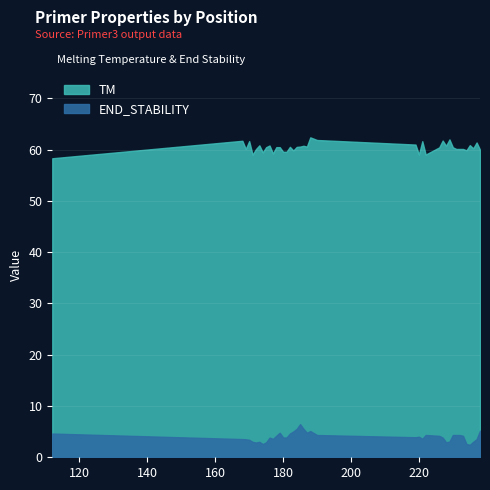

How many values in the TM series are below 60?

11